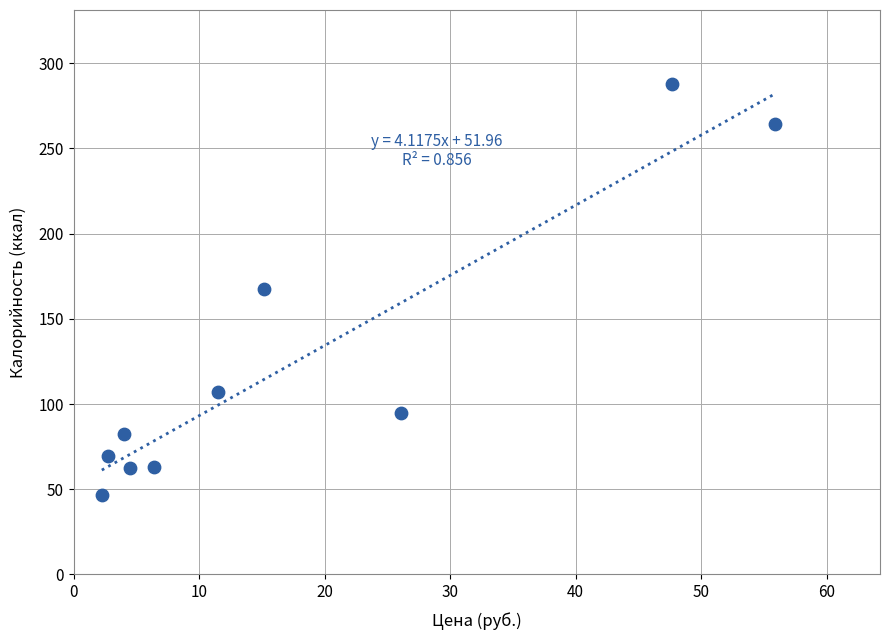

What is the range of Y values (max minus min)?

241.1